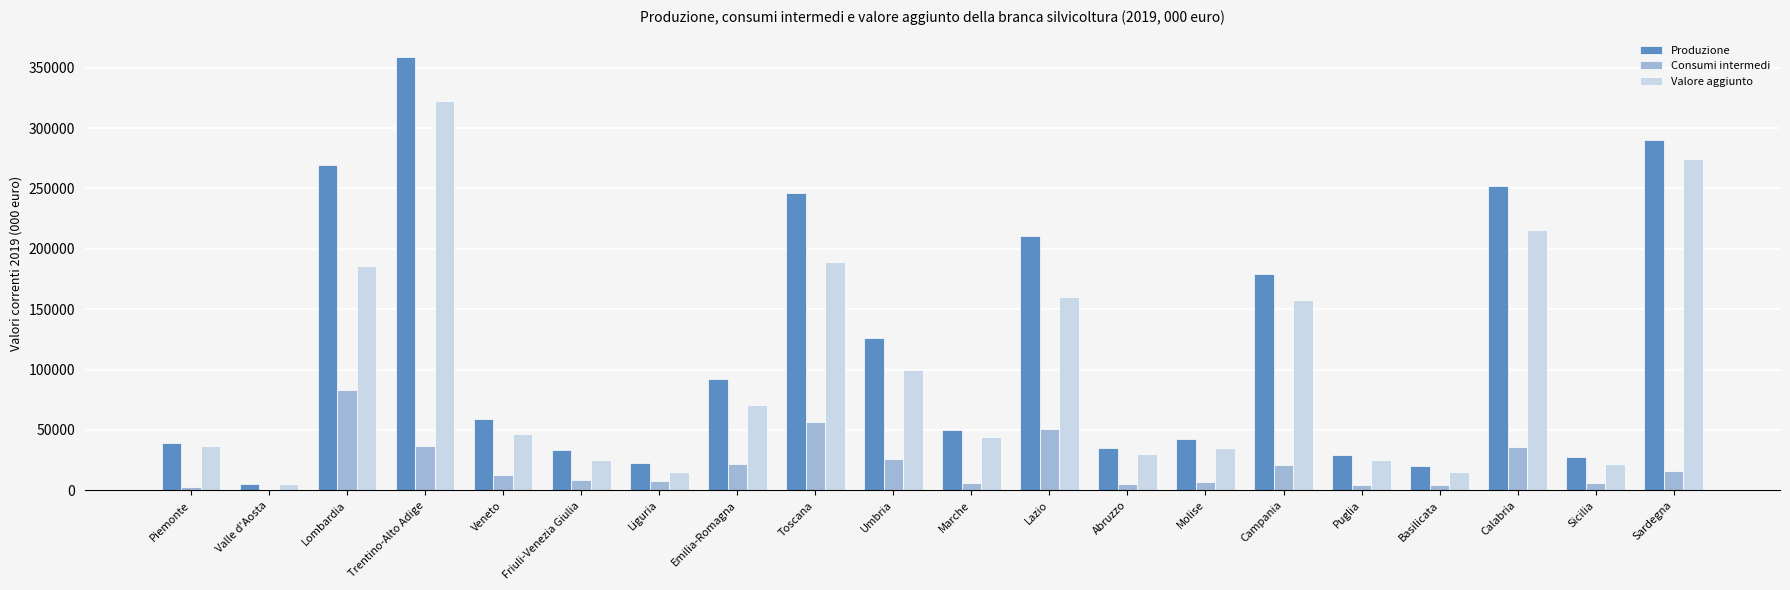

What is the average value of the Produzione series?

119446.3